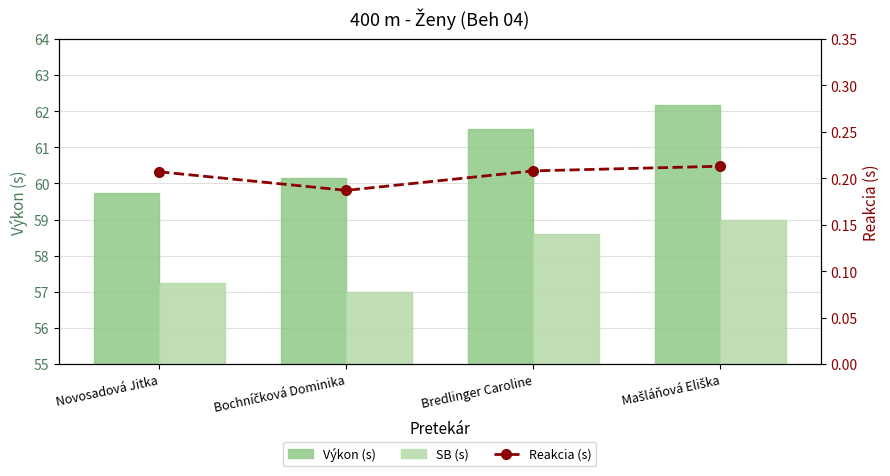

What is the label of the 1st bar from the left?

Novosadová Jitka